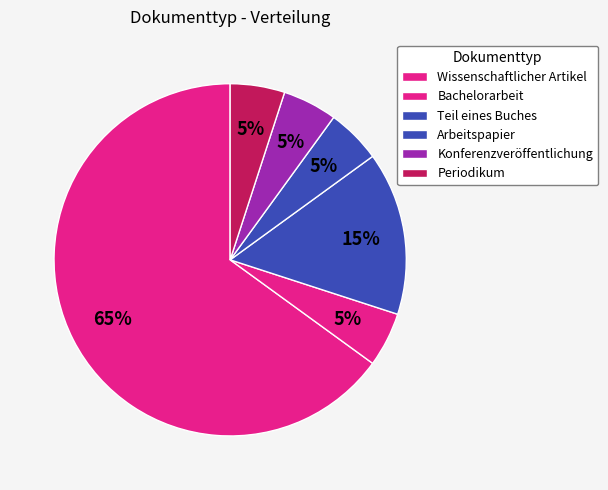

How many slices are in this pie chart?

6